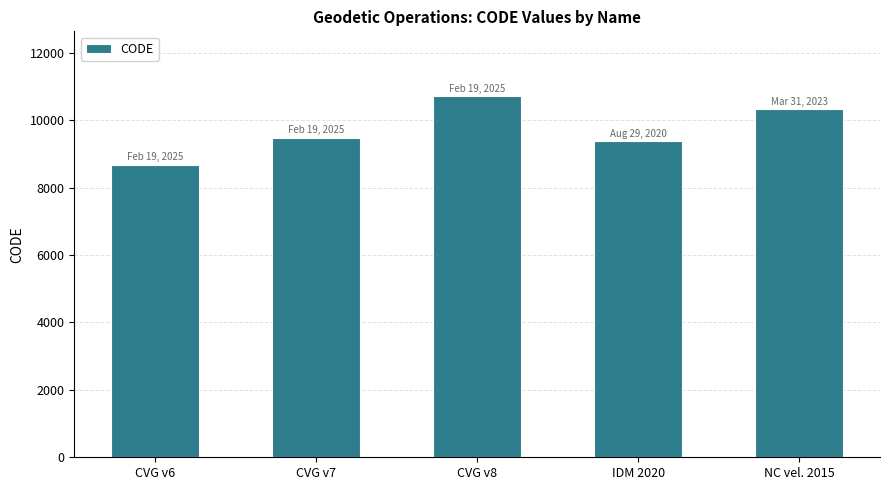

Which label corresponds to the largest value in the chart?

CVG v8